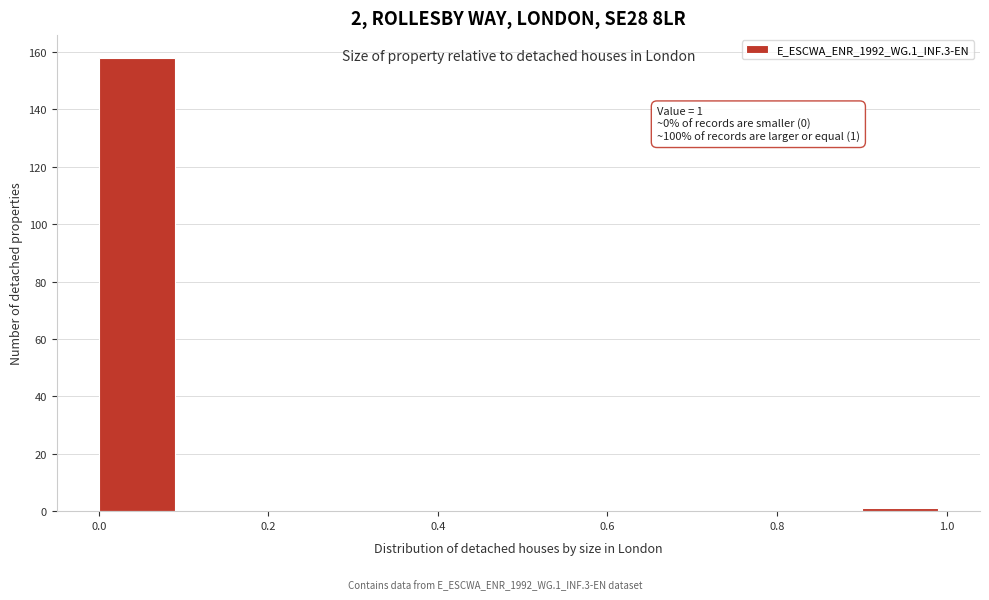

Over which range of the x-axis is the bar tallest?

0.0 to 0.1